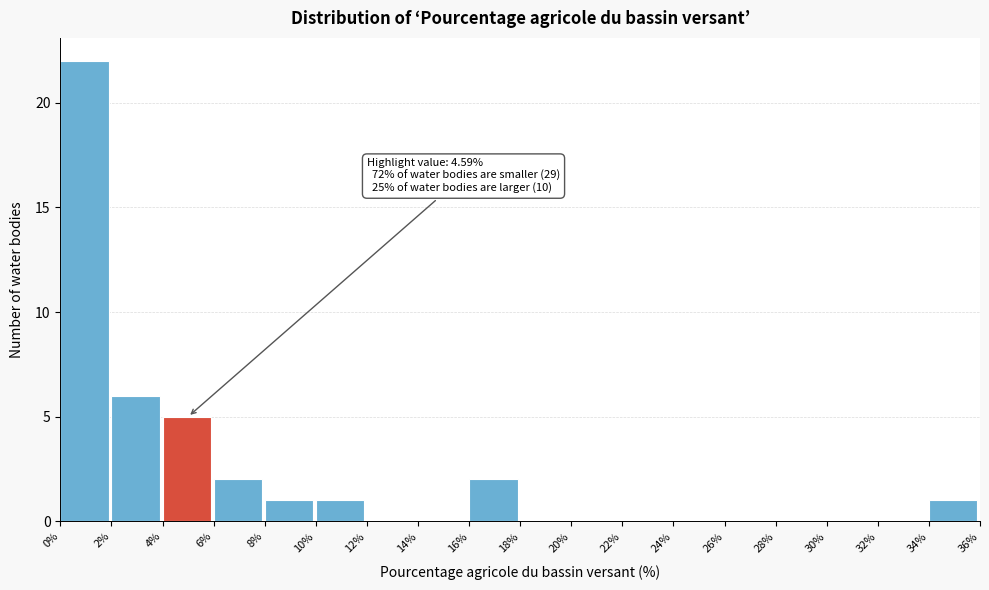

Which range on the x-axis has the tallest bar?

0% to 2%